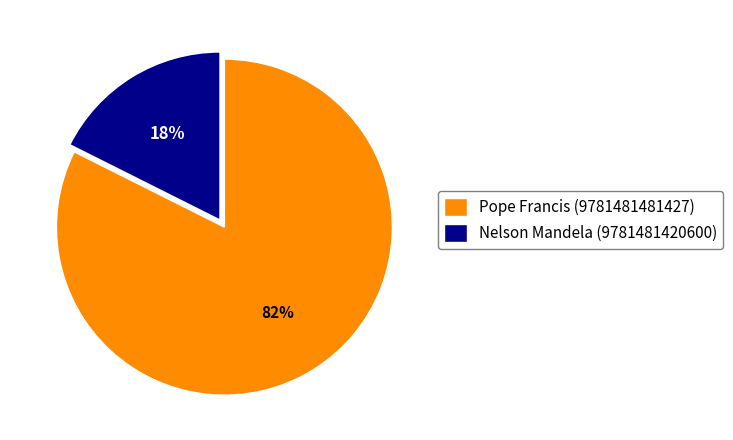

Which has a higher value, Nelson Mandela (9781481420600) or Pope Francis (9781481481427)?

Pope Francis (9781481481427)